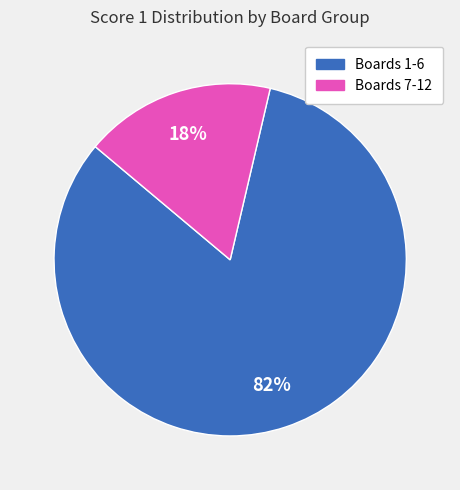

To the nearest percent, what is the average slice percentage?

50%